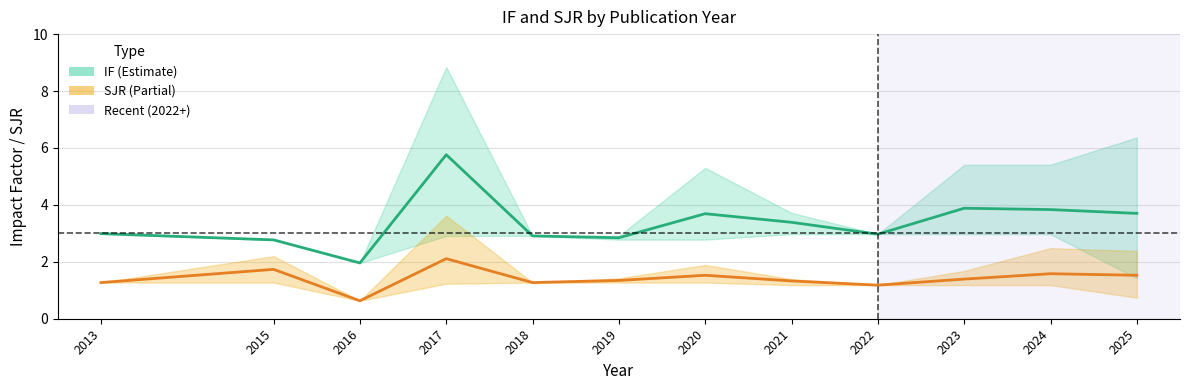

Is it true that SJR (mean) equals 0.9 at 2023?

False